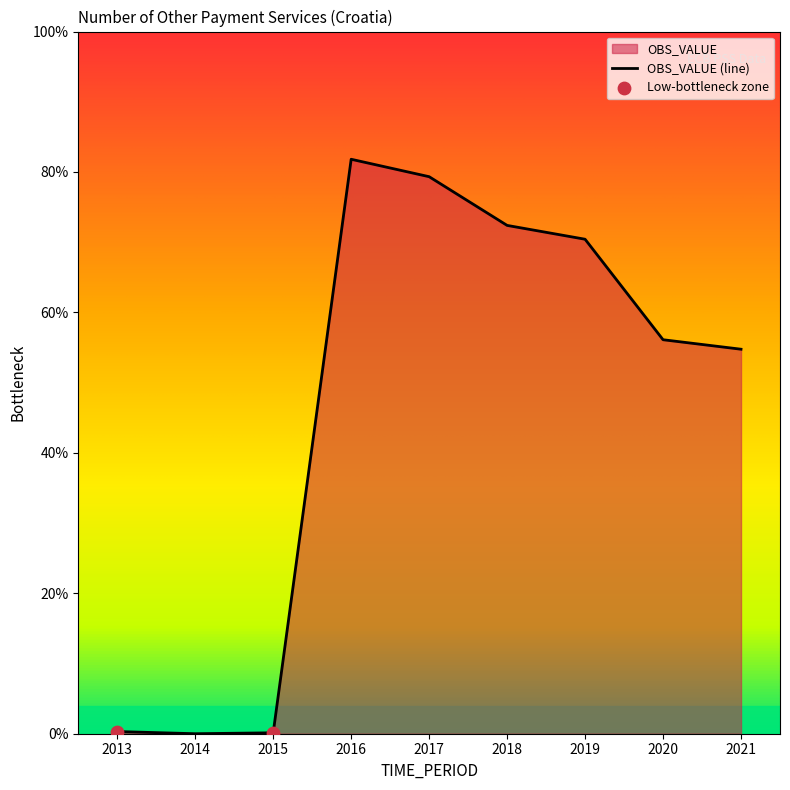

Between 2014 and 2021, which is larger?

2021